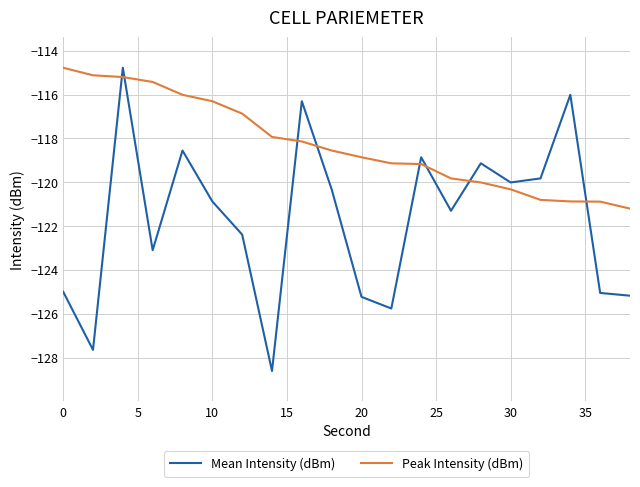

What is the greatest value displayed?

-114.8